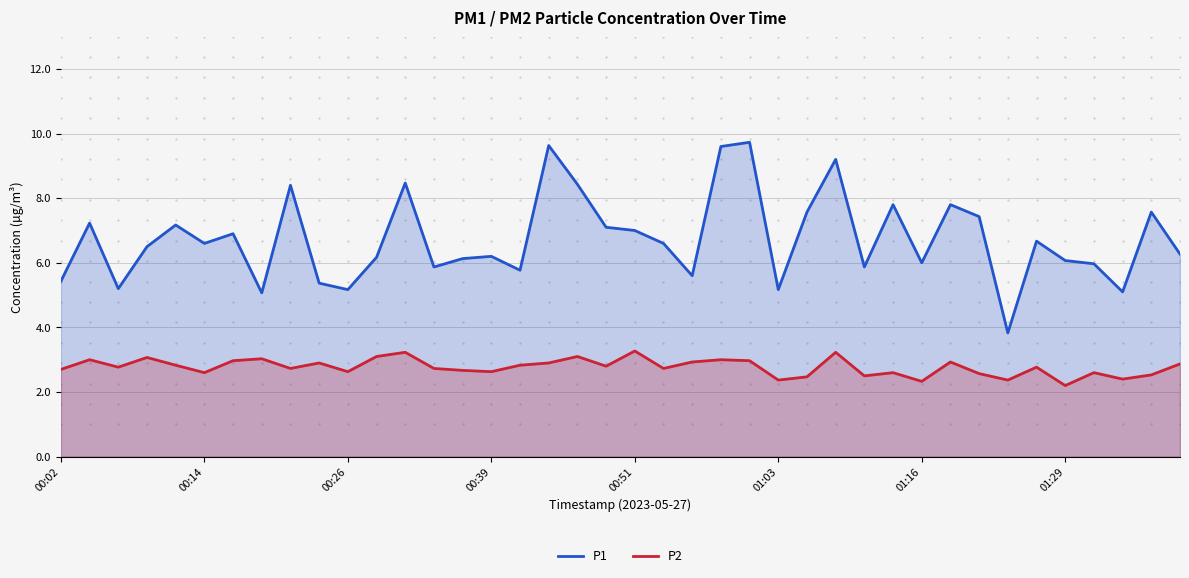

What is the difference between the maximum and minimum values in the P1 series?

5.9